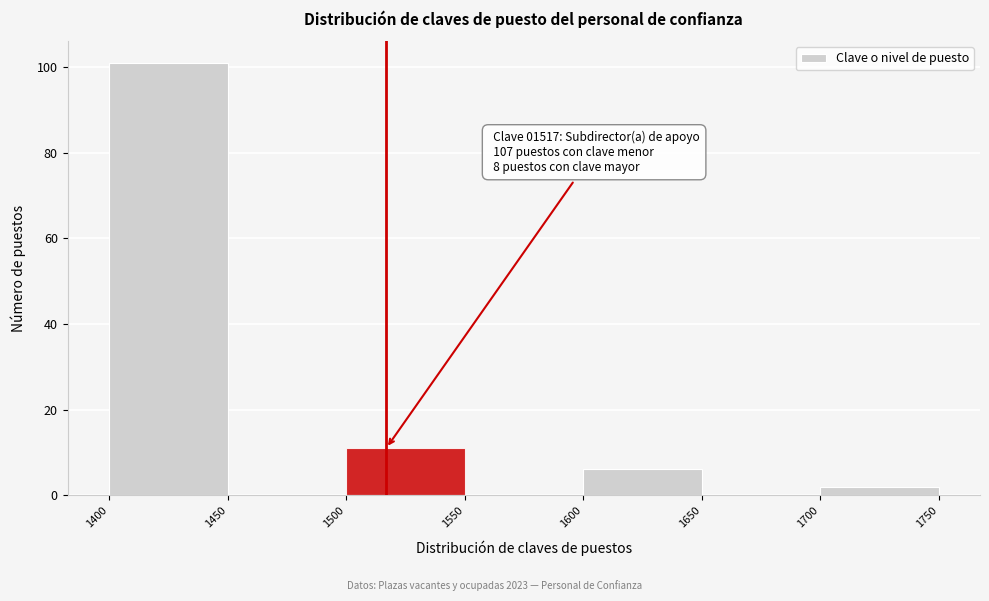

Over which range of the x-axis is the bar tallest?

1400 to 1450